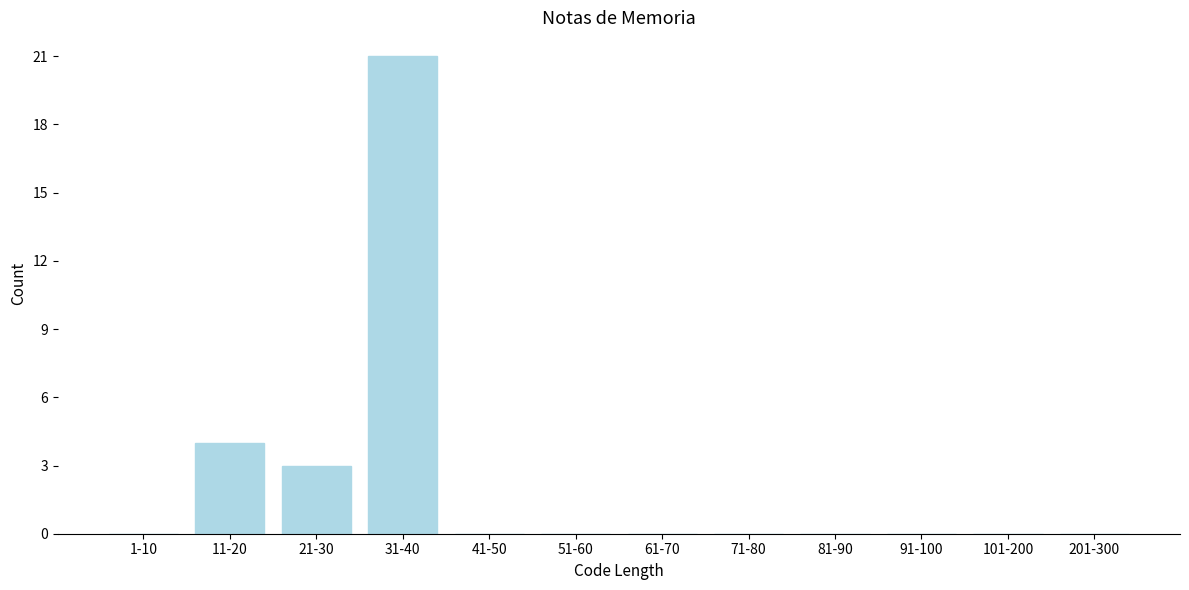

Reading right to left, list all the values displayed in this chart.

201-300=0	101-200=0	91-100=0	81-90=0	71-80=0	61-70=0	51-60=0	41-50=0	31-40=21	21-30=3	11-20=4	1-10=0